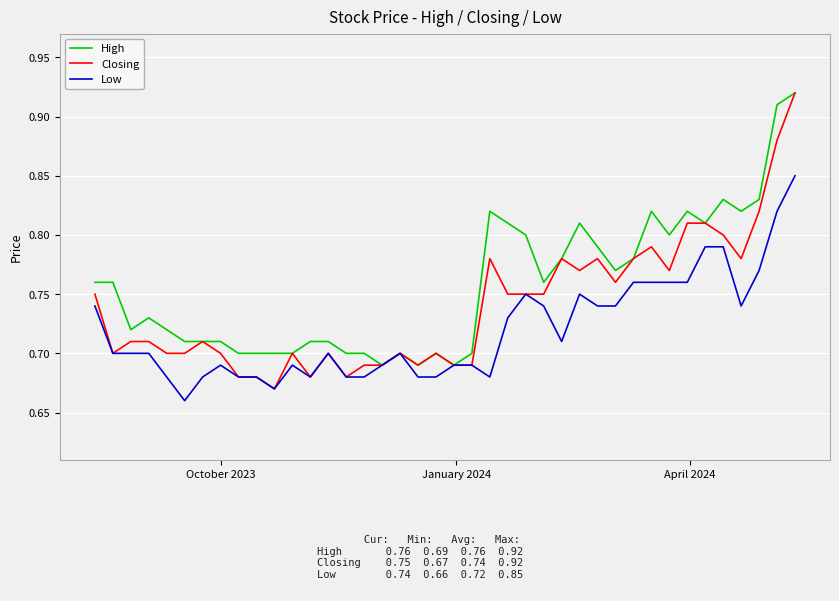

Which series has the largest total across all categories?

High